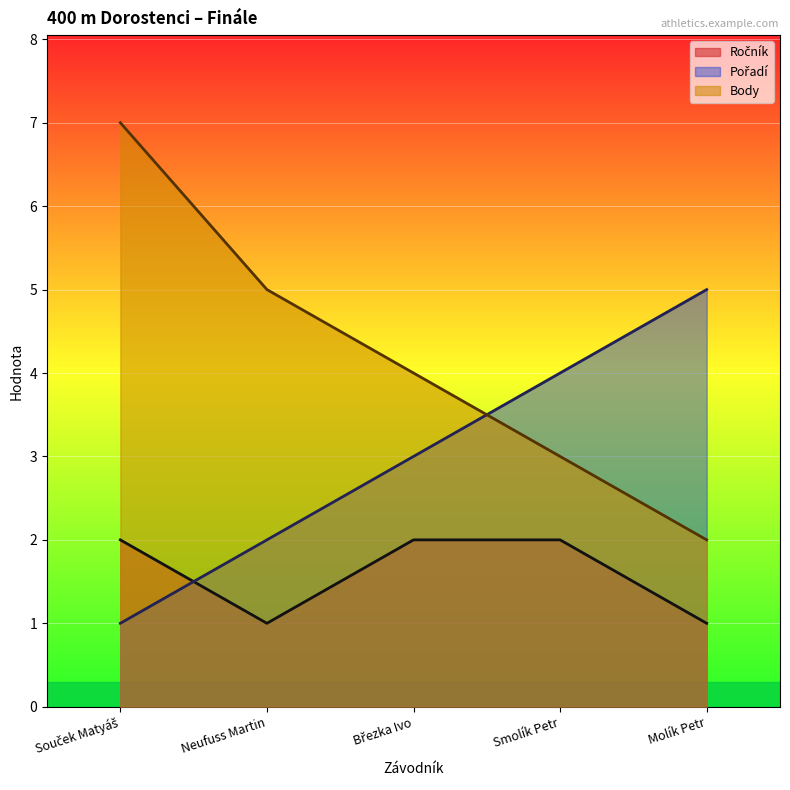

Reading right to left, what are all the values shown in this chart?

Ročník: 1	2	2	1	2
Pořadí: 5	4	3	2	1
Body: 2	3	4	5	7